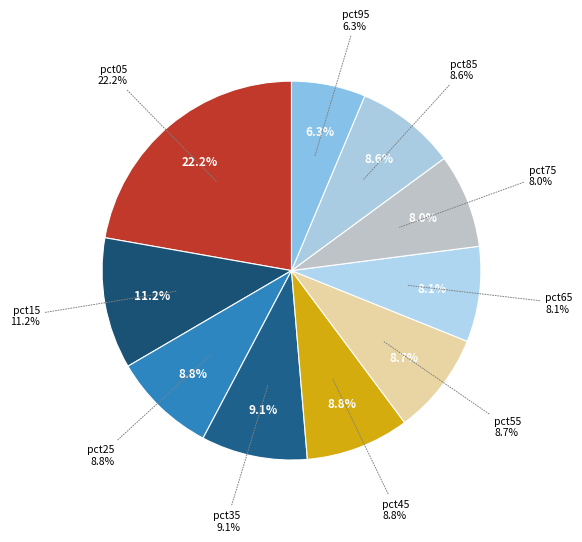

To the nearest percent, what is the combined percentage of pct15 and pct75?

19%